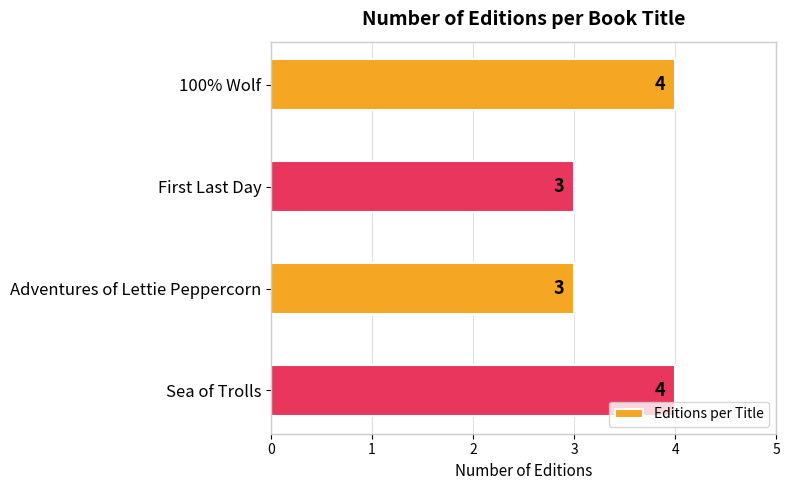

Reading top to bottom, extract all data points from this chart.

100% Wolf=4	First Last Day=3	Adventures of Lettie Peppercorn=3	Sea of Trolls=4